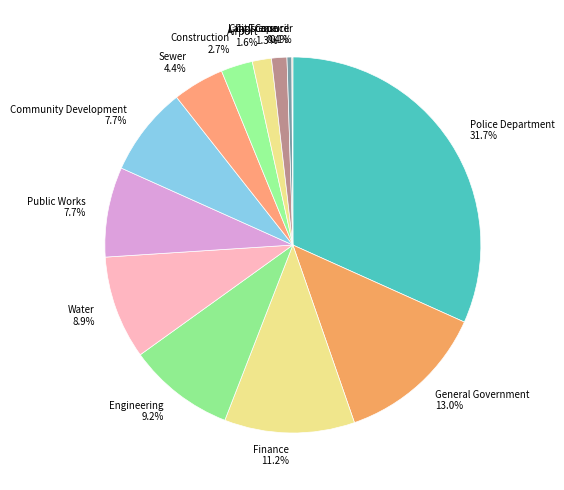

Which category has the biggest portion of the pie?

Police Department